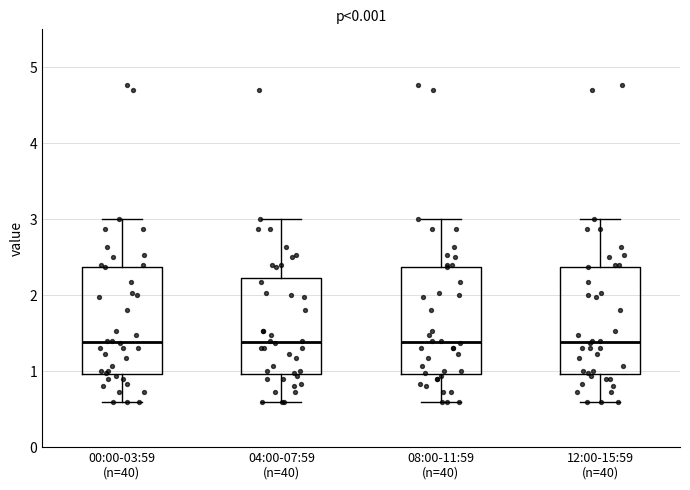

Reading left to right, read every box against the y-axis: the position of its median line, the range the box covers, and the ends of its whiskers. The values are not printed on the chart, so give them approximately, as read against the axis.

00:00-03:59 (n=40): median 1.4, box 1.0 to 2.4, whiskers 0.6 to 3.0
04:00-07:59 (n=40): median 1.4, box 1.0 to 2.2, whiskers 0.6 to 3.0
08:00-11:59 (n=40): median 1.4, box 1.0 to 2.4, whiskers 0.6 to 3.0
12:00-15:59 (n=40): median 1.4, box 1.0 to 2.4, whiskers 0.6 to 3.0